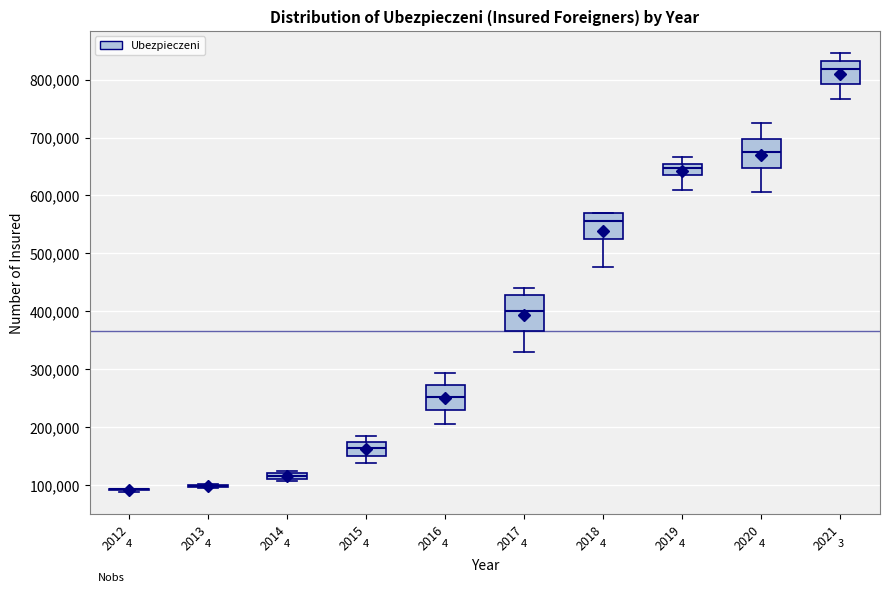

Comparing the boxes themselves (not the whiskers), which one is the tallest?

2017